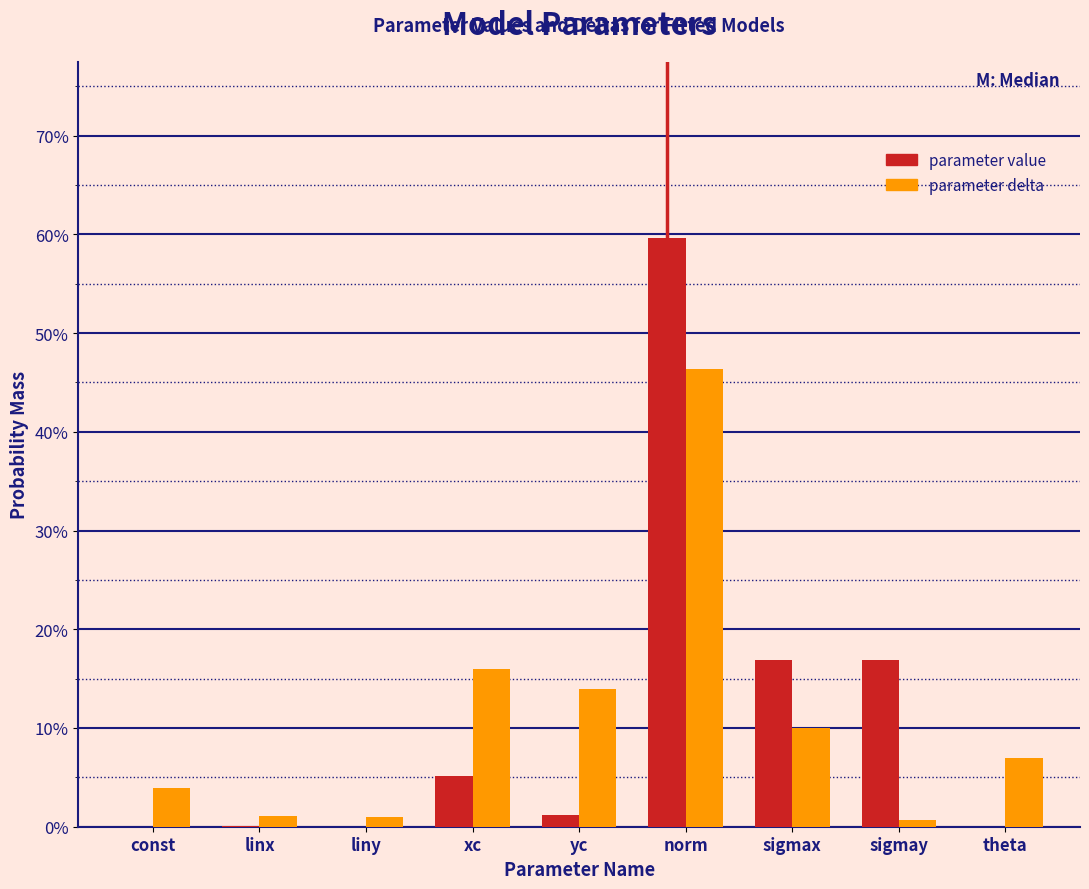

What are all the series names shown in the legend?

parameter value, parameter delta